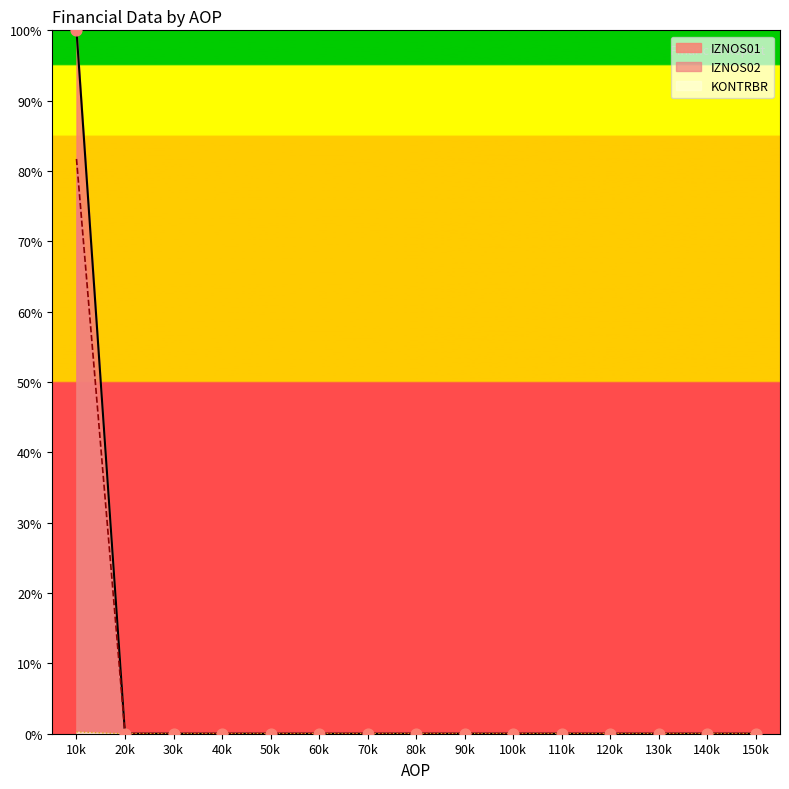

Which series contains the highest Y value?

IZNOS01